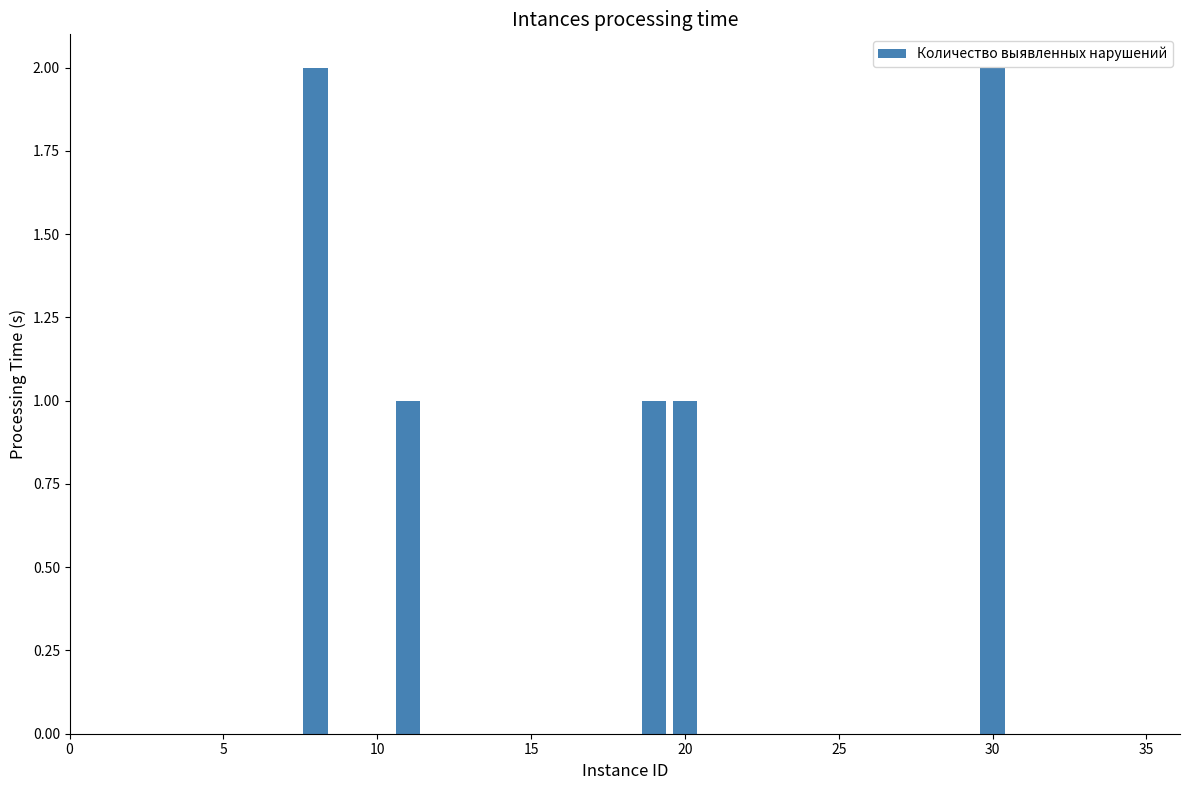

Count the number of categories in the chart.

34